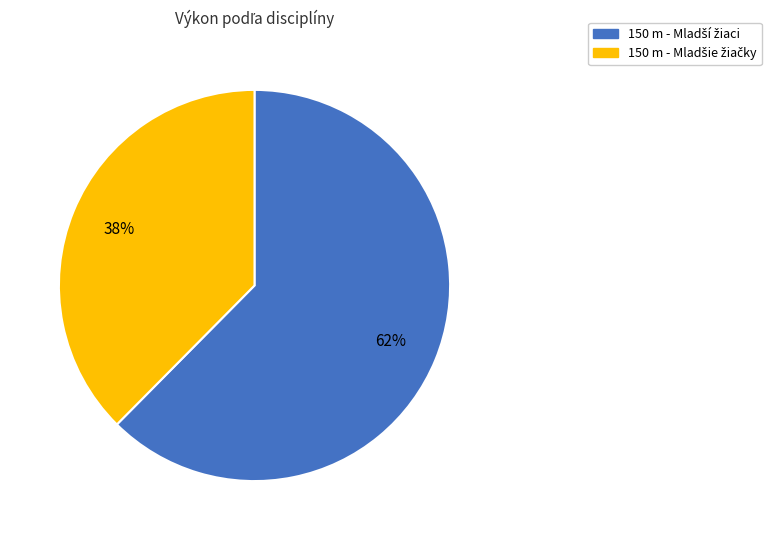

To the nearest percent, what is the average slice percentage?

50%